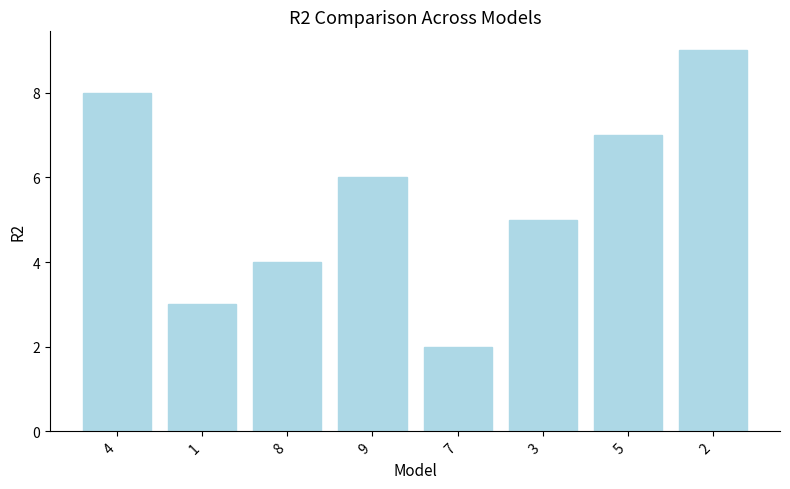

True or false: the data shows 3 at 1.

True